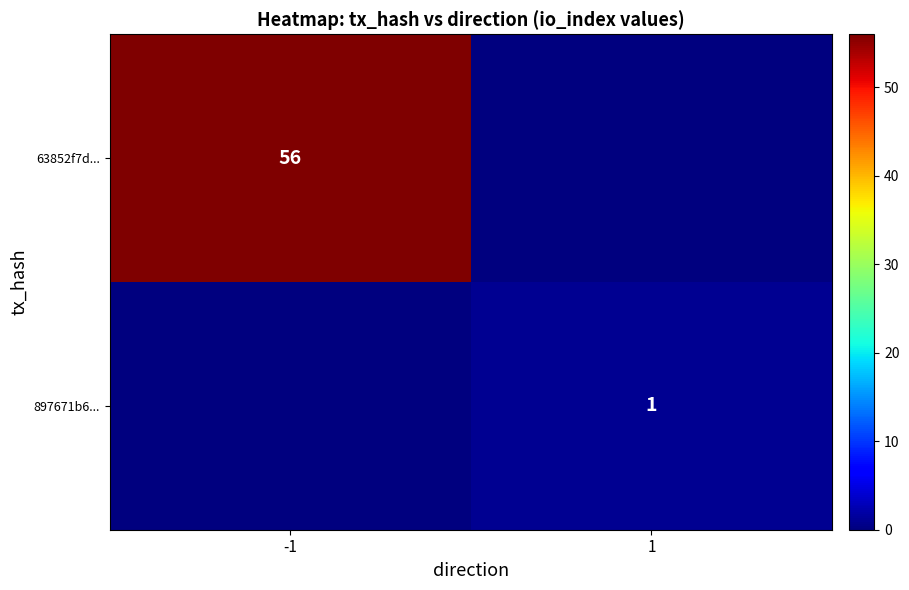

At how many categories does at least one series exceed 46?

1